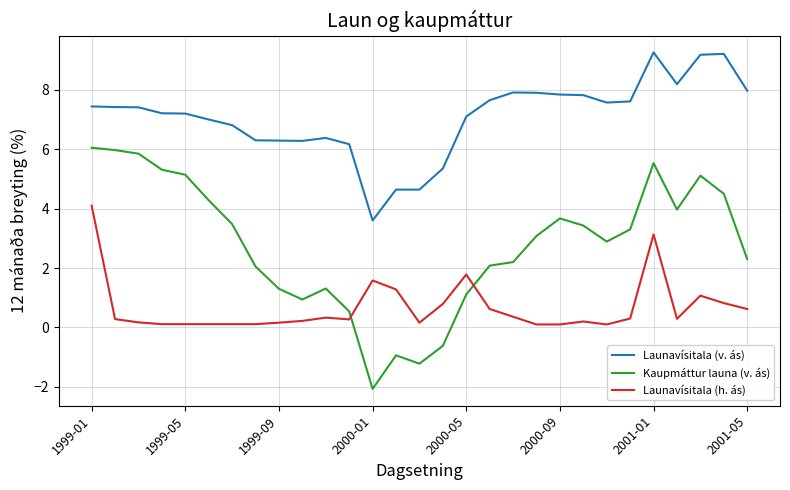

Which series has the largest range (max minus min)?

Kaupmáttur launa (v. ás)